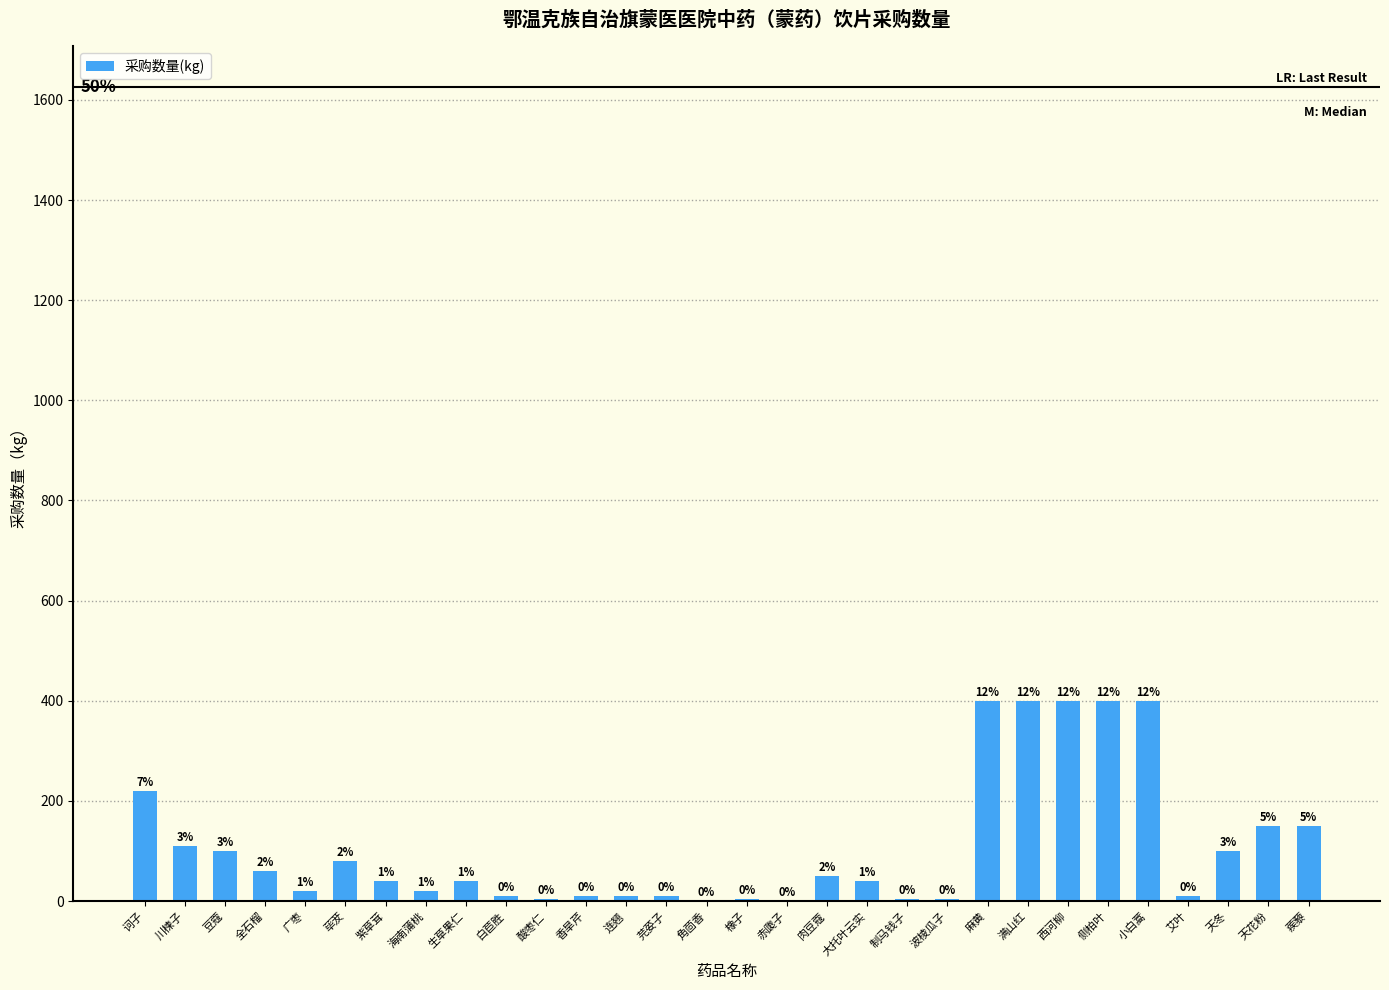

What is the difference between the second highest and minimum values?

399